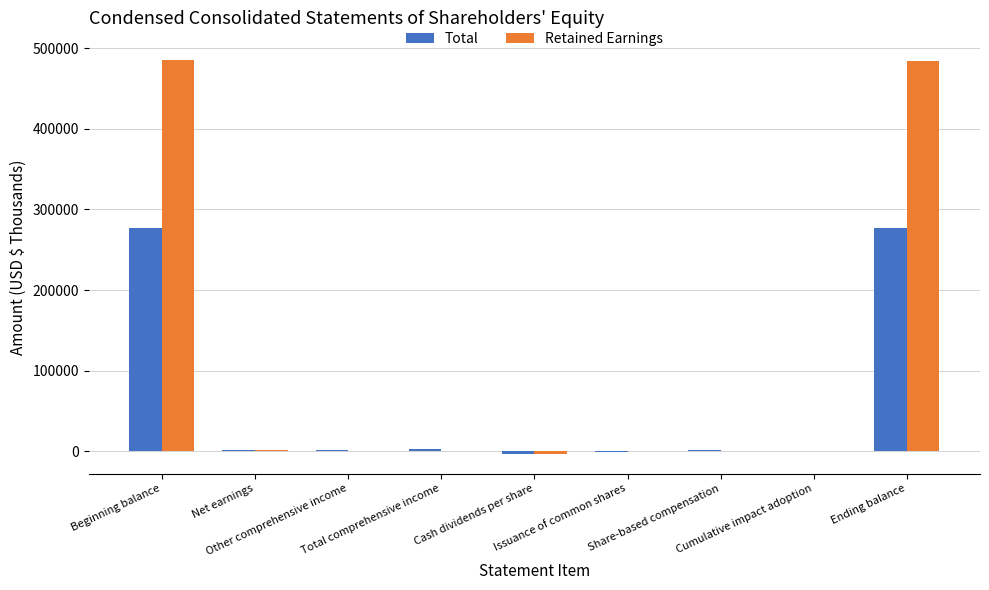

What is the greatest value displayed?

484886